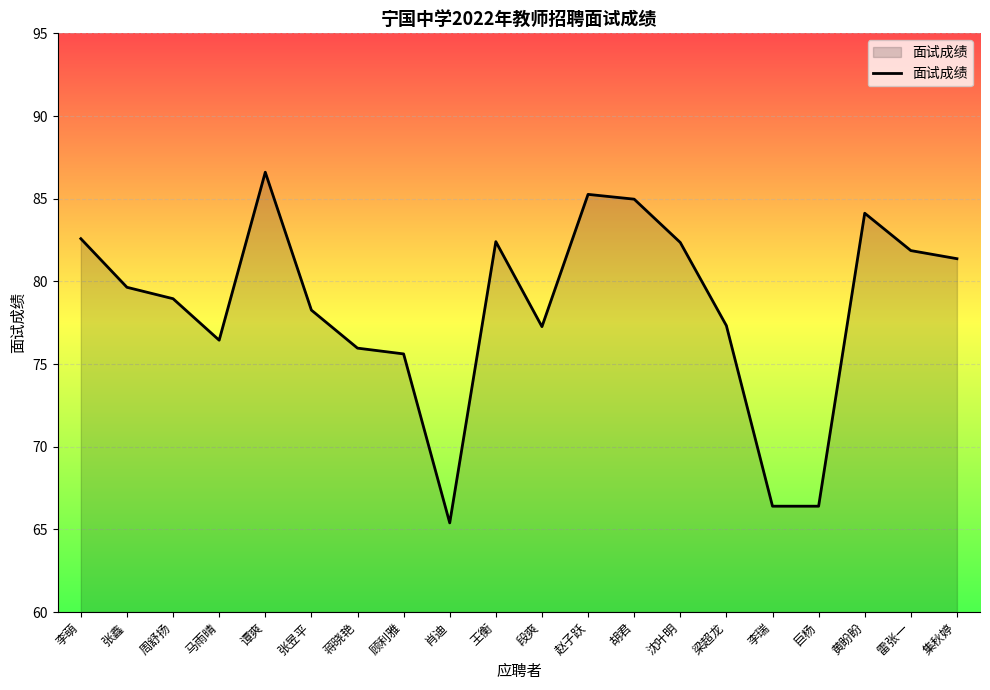

The value at 周舒扬 is 79.0. True or false?

True